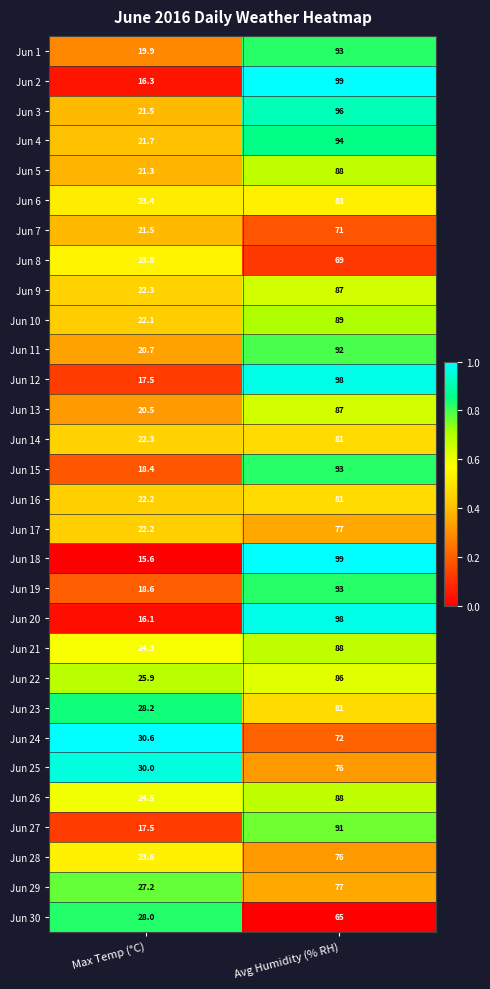

Which series has the widest spread of values?

Jun 18